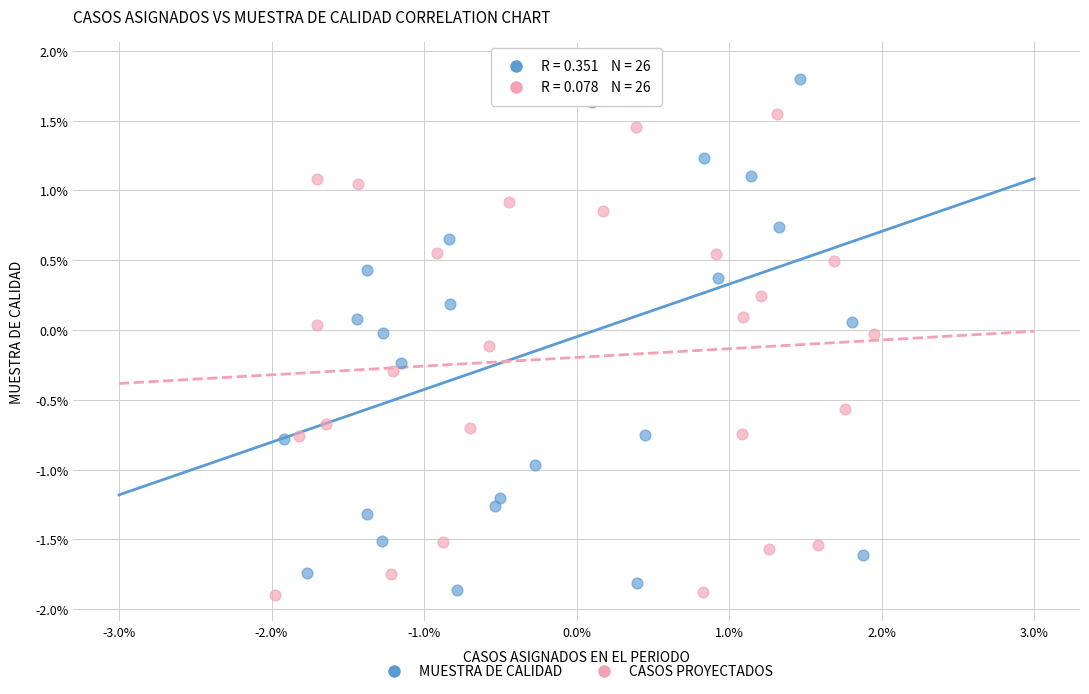

Which series contains the highest Y value?

MUESTRA DE CALIDAD